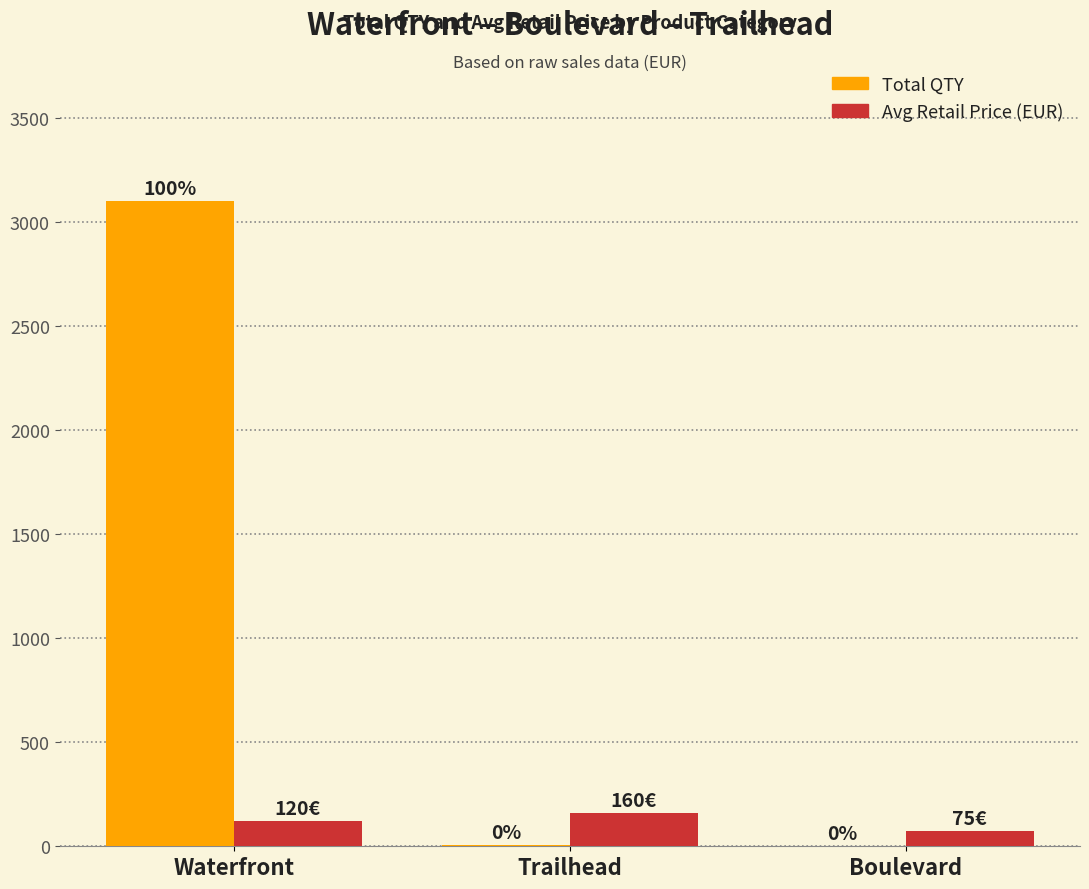

What are all the series names shown in the legend?

Total QTY, Avg Retail Price (EUR)